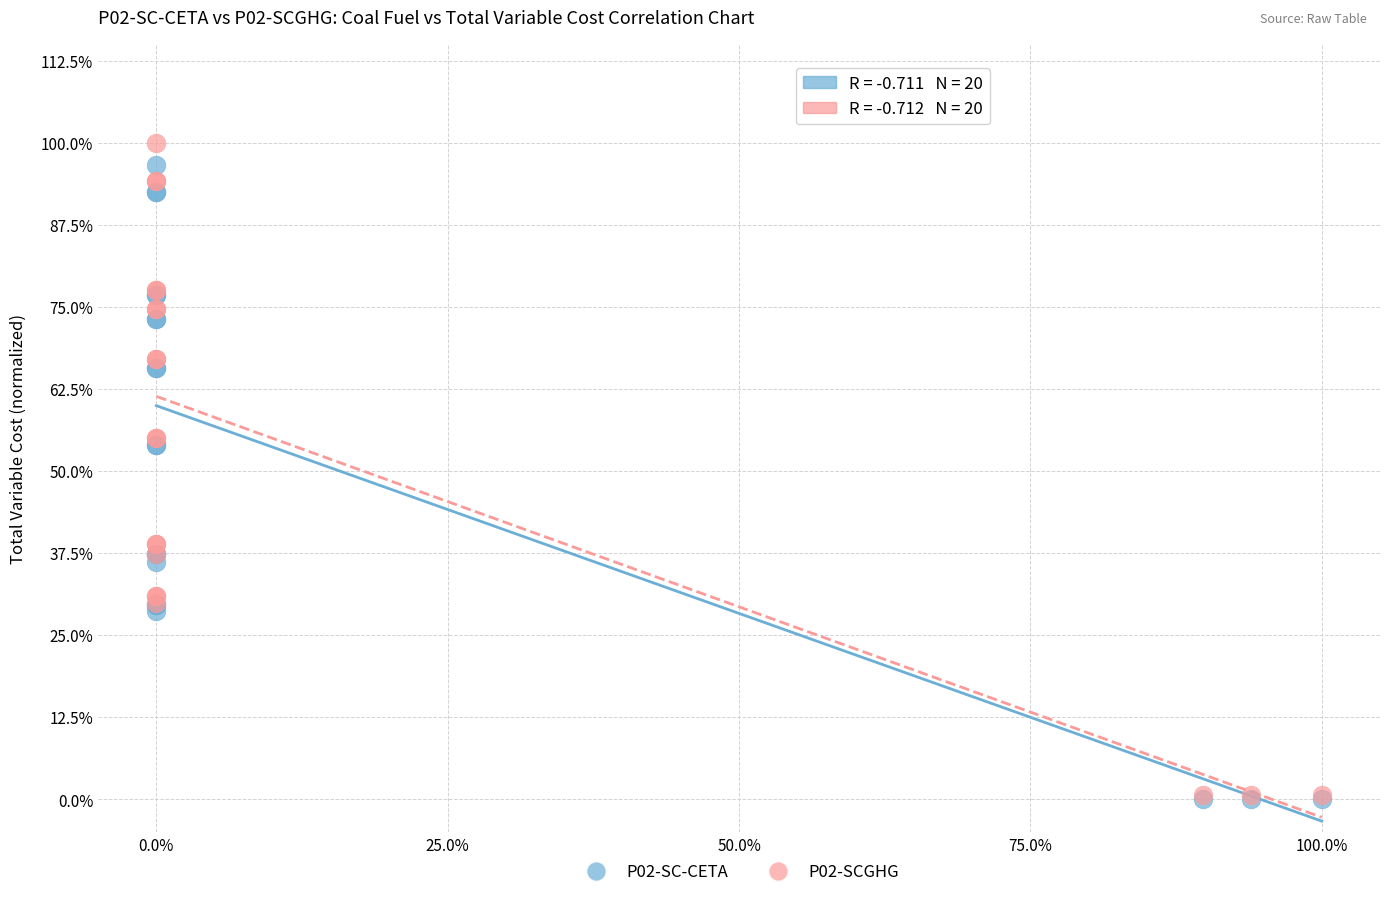

Which series has the widest spread of Y values?

P02-SCGHG